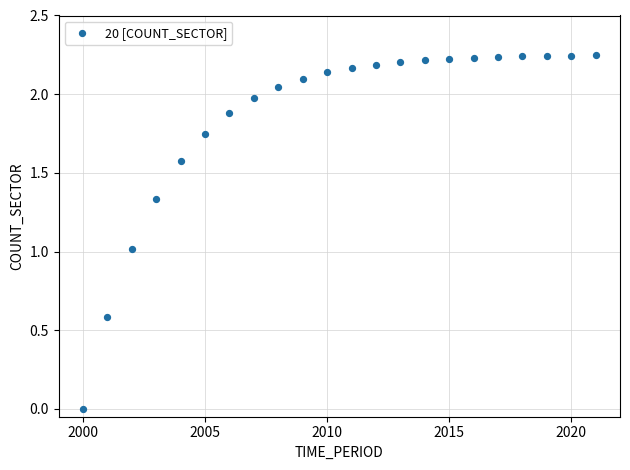

What is the range of X values (max minus min)?

21.0